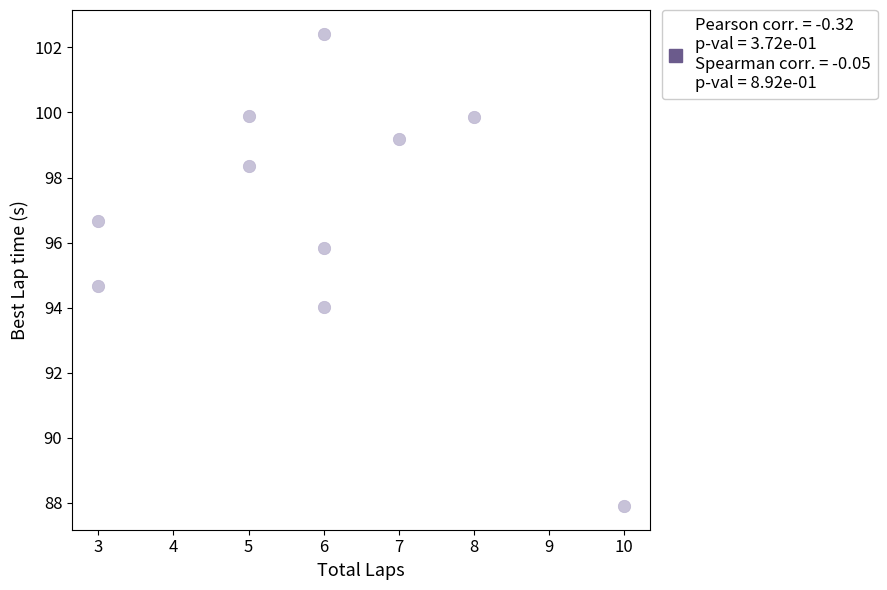

What is the range of Y values (max minus min)?

14.5